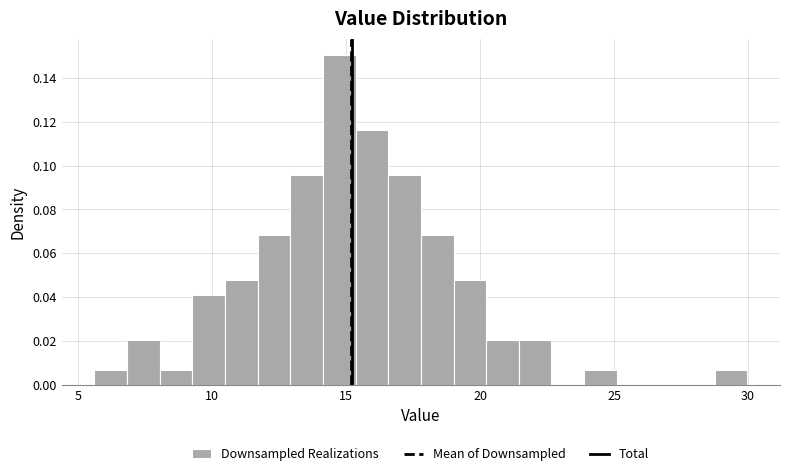

Read against the x-axis, roughly where is the centre of the tallest bar?

14.5